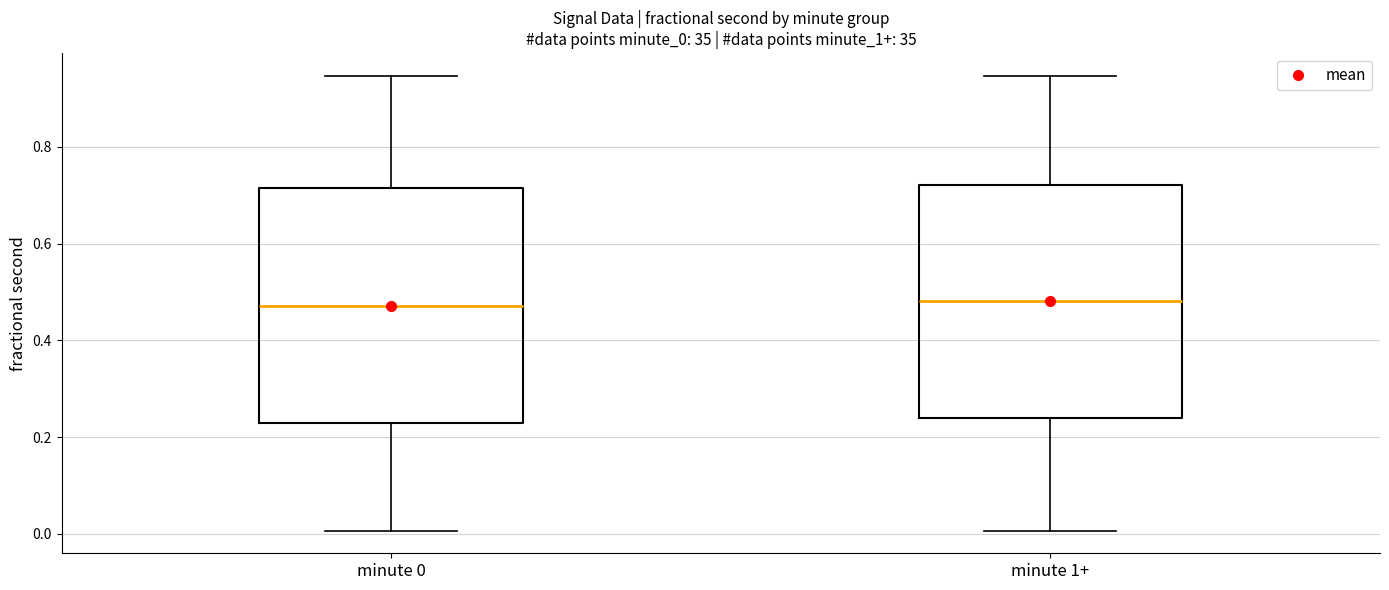

Reading left to right, transcribe this box plot: for each box, give where its median line is, the range the box spans, and where its two whiskers end, as read against the y-axis. The values are not printed on the chart, so give them approximately, as read against the axis.

minute 0: median 0.48, box 0.22 to 0.72, whiskers 0.00 to 0.94
minute 1+: median 0.48, box 0.24 to 0.72, whiskers 0.00 to 0.94